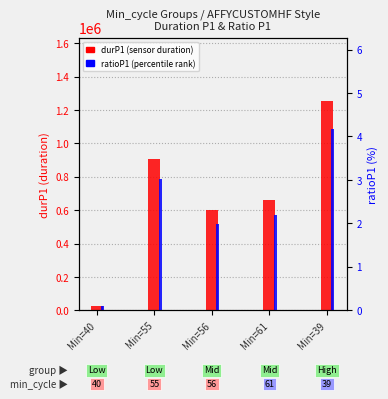

At Min=40, list the series in order from largest to smallest.

durP1 (sensor duration), ratioP1 (percentile ratio)